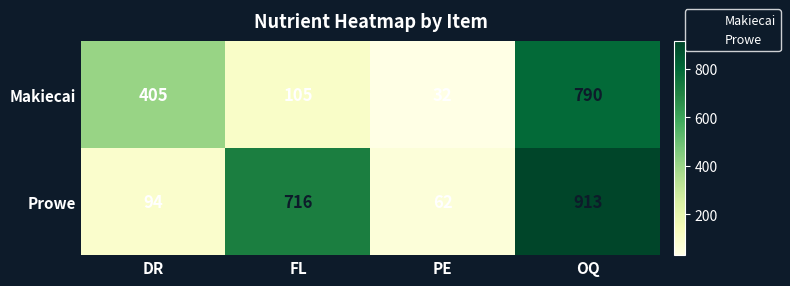

Reading left to right, transcribe all the data shown in this chart.

Makiecai: 405	105	32	790
Prowe: 94	716	62	913